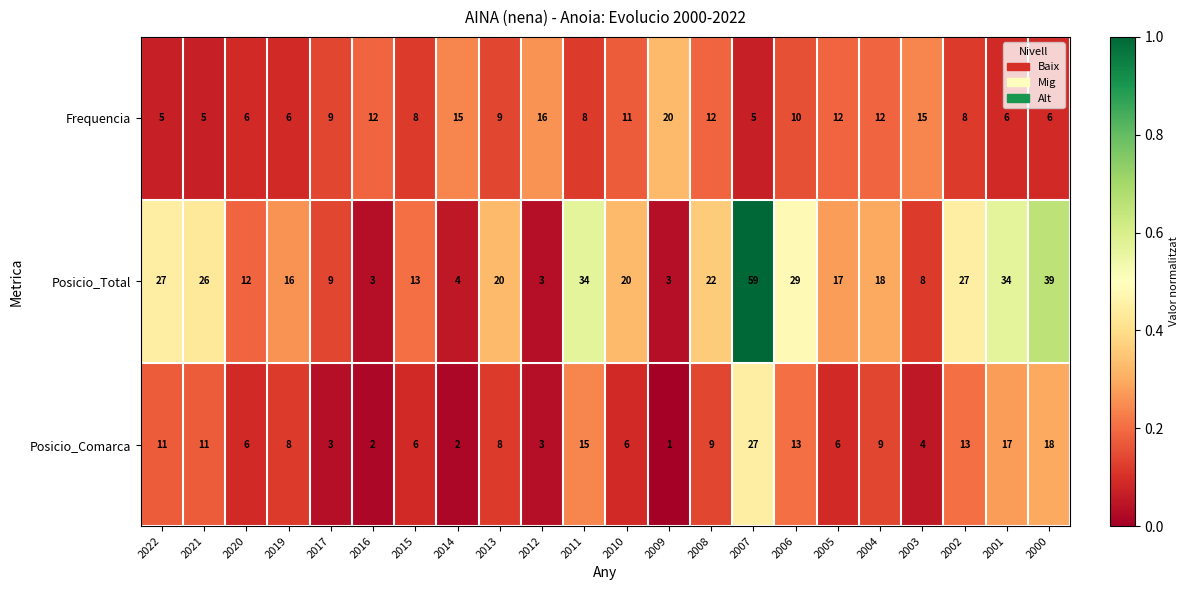

At 2010, list the series in order from smallest to largest.

Posicio_Comarca, Frequencia, Posicio_Total